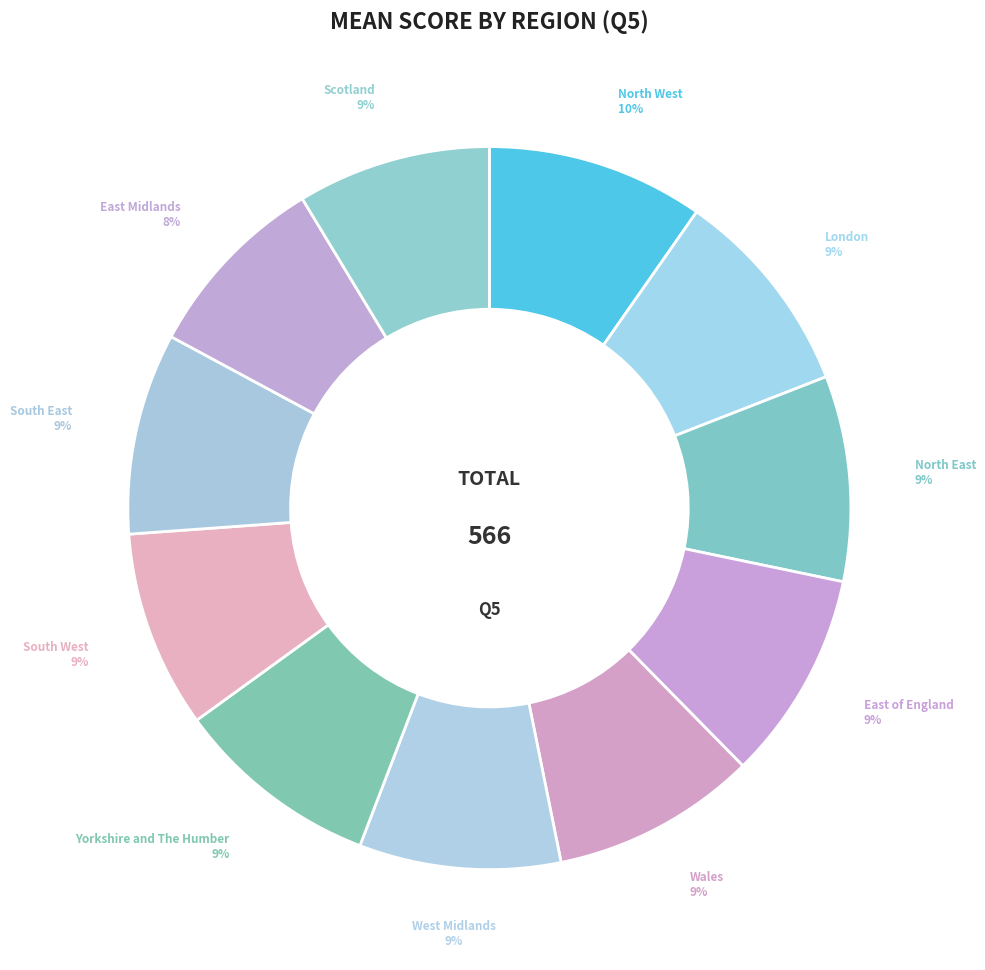

How many slices are in this pie chart?

11